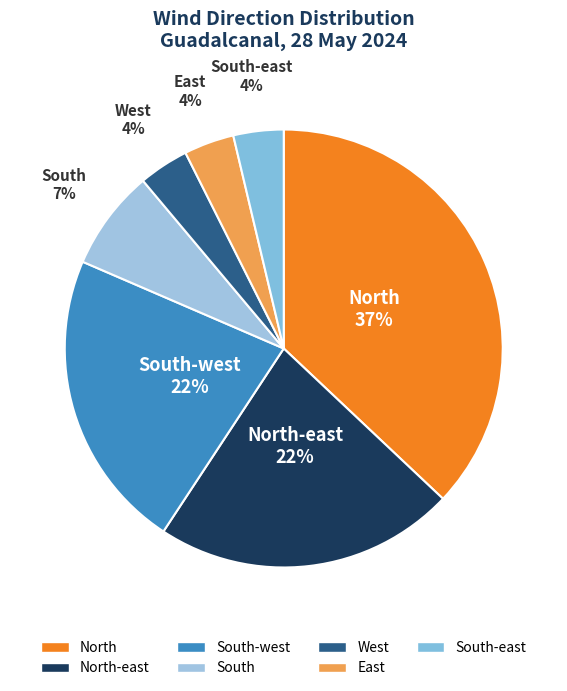

The West slice represents 19% of the pie. True or false?

False